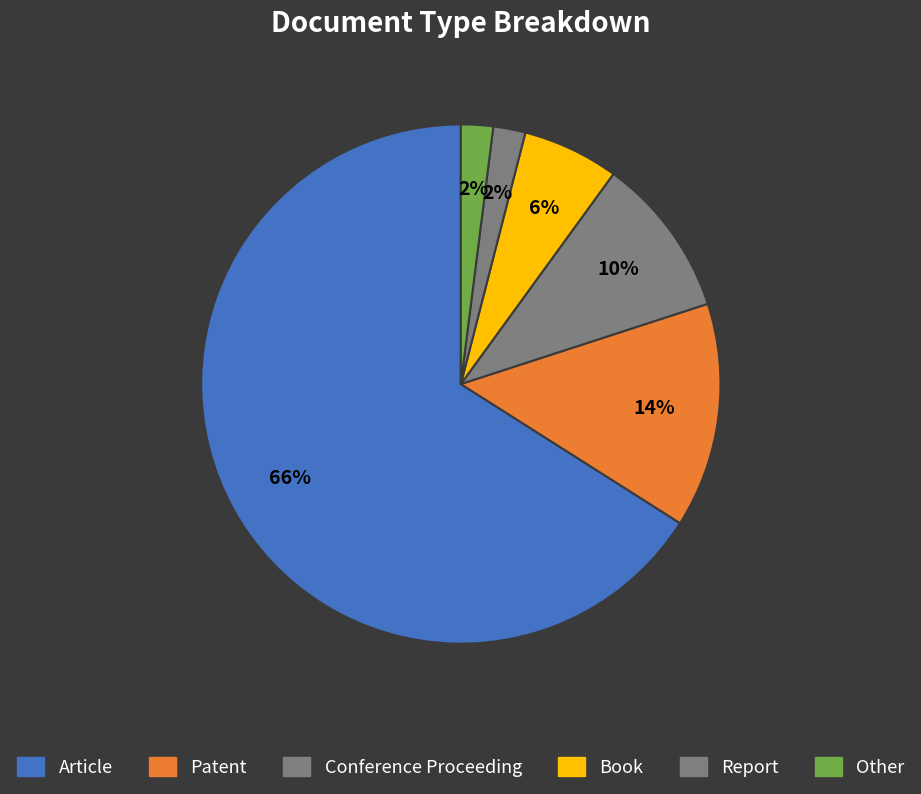

Is there a majority slice in this chart?

Yes